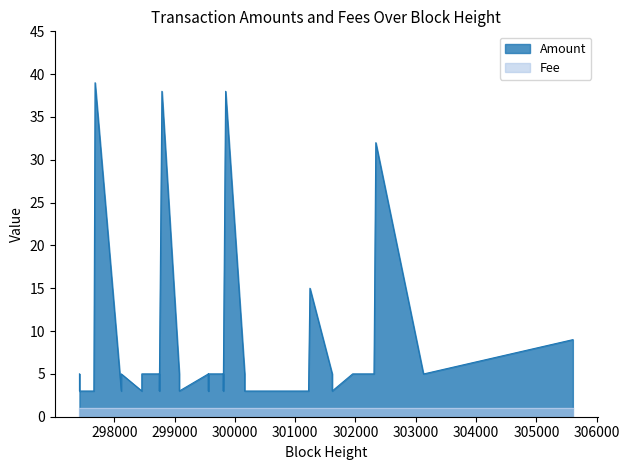

How many lines are shown in the chart?

2